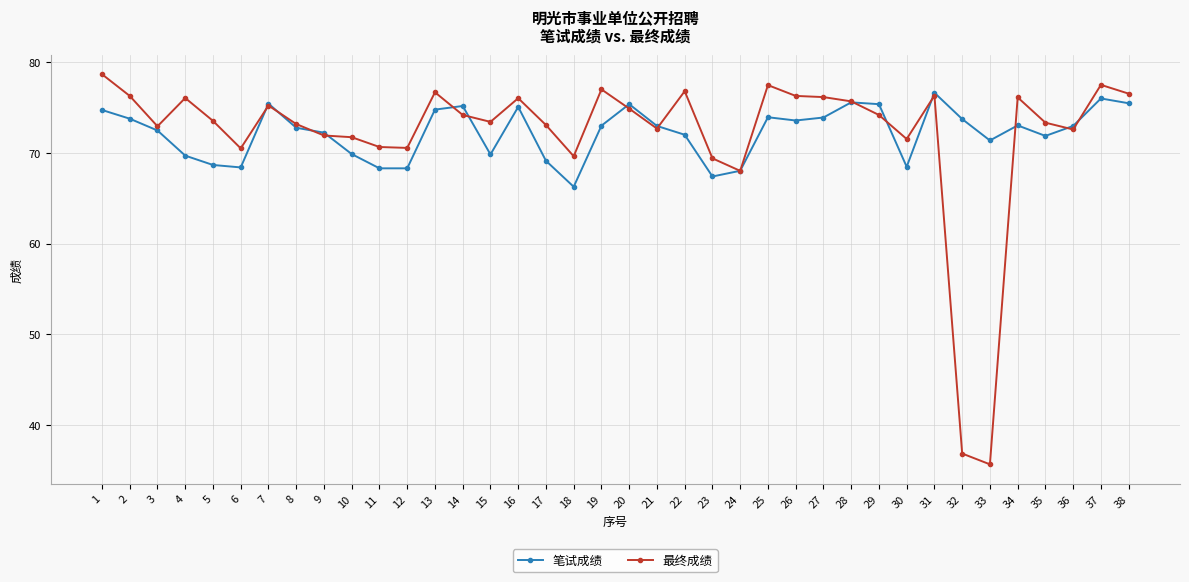

How many lines are shown in the chart?

2